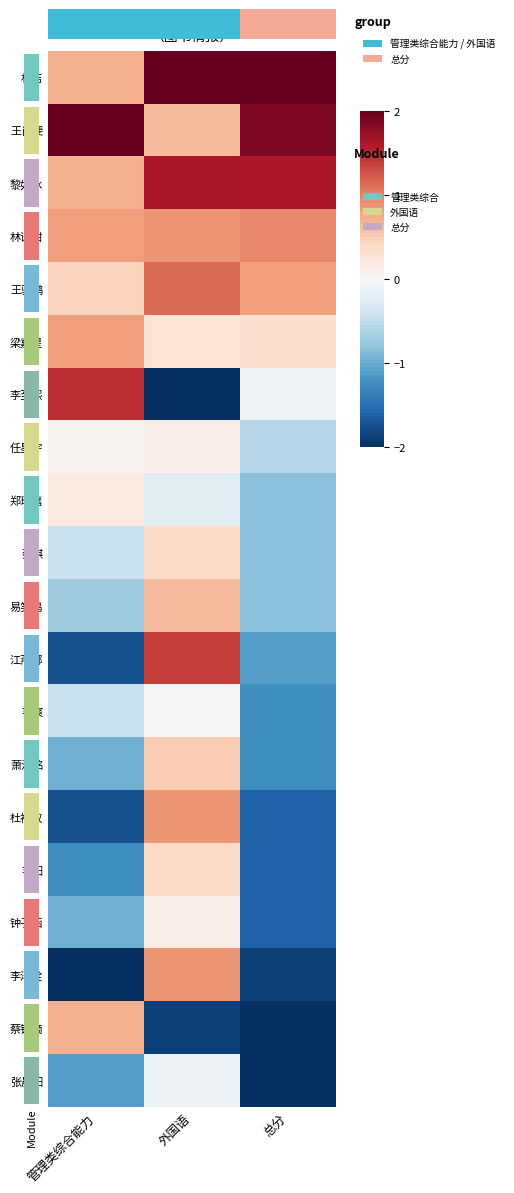

How many positive values does the 李泽铨 series have?

1